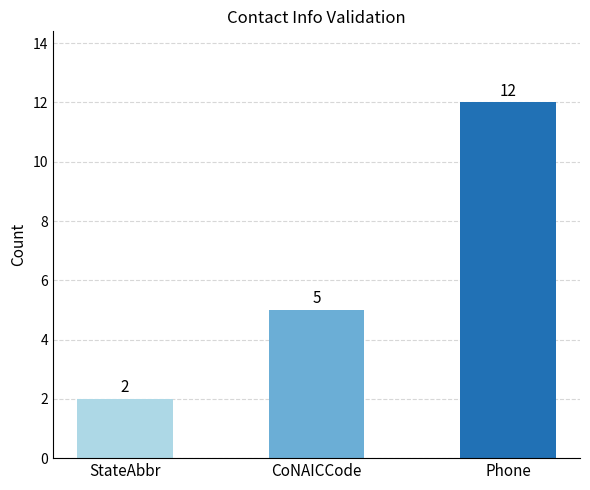

What is the label of the 2nd bar from the right?

CoNAICCode